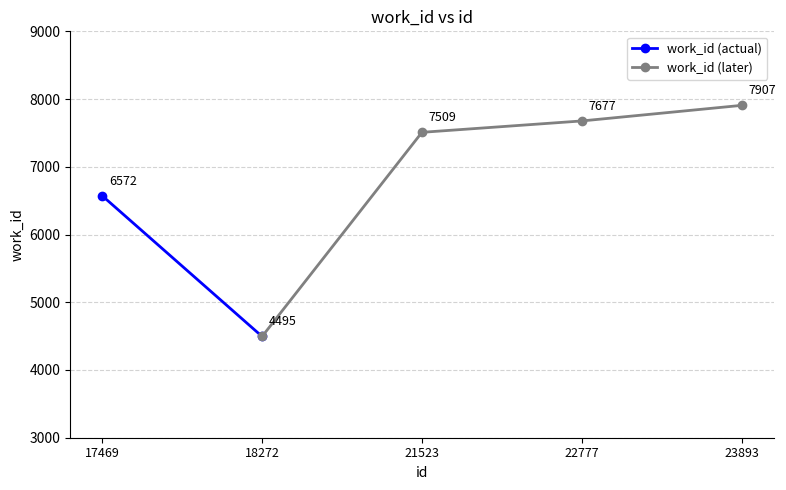

Between 18272 and 22777, which is larger?

22777